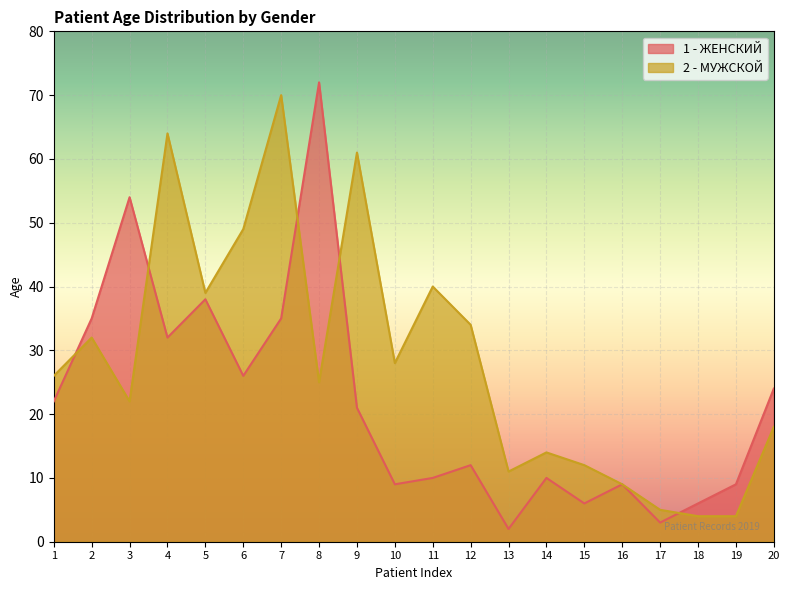

Rank the categories by 1 - ЖЕНСКИЙ value from highest to lowest.

8, 3, 5, 2, 7, 4, 6, 20, 1, 9, 12, 11, 14, 10, 16, 19, 15, 18, 17, 13